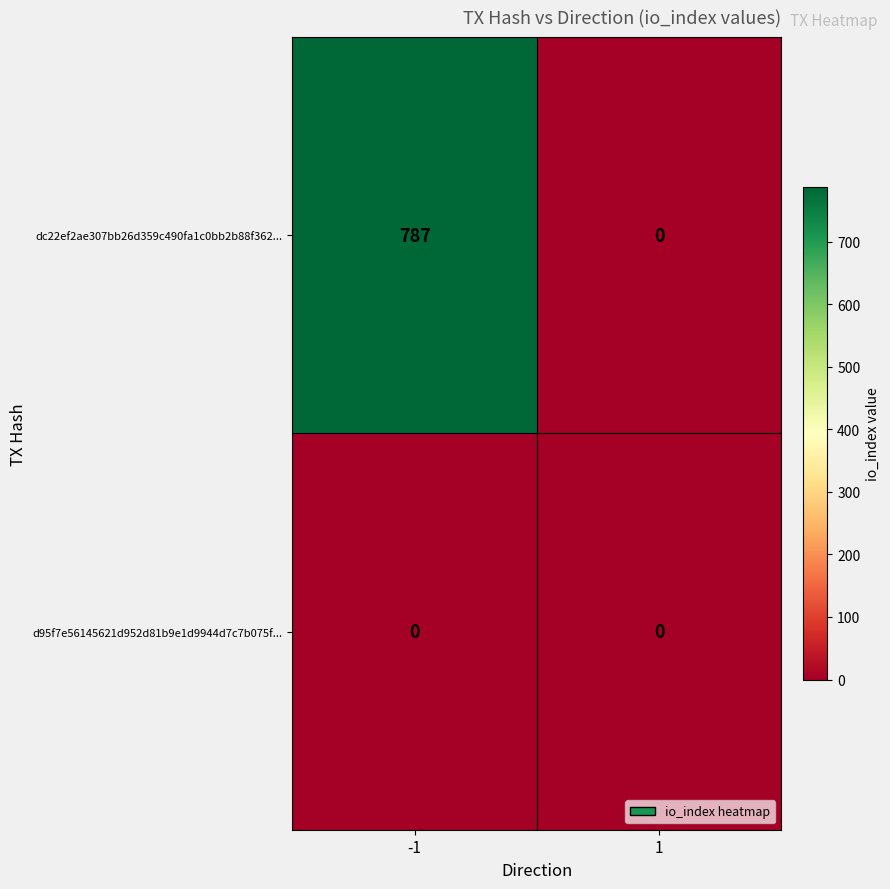

The dc22ef2ae307bb26d359c490fa1c0bb2b88f362... series shows 0 at 1. True or false?

True